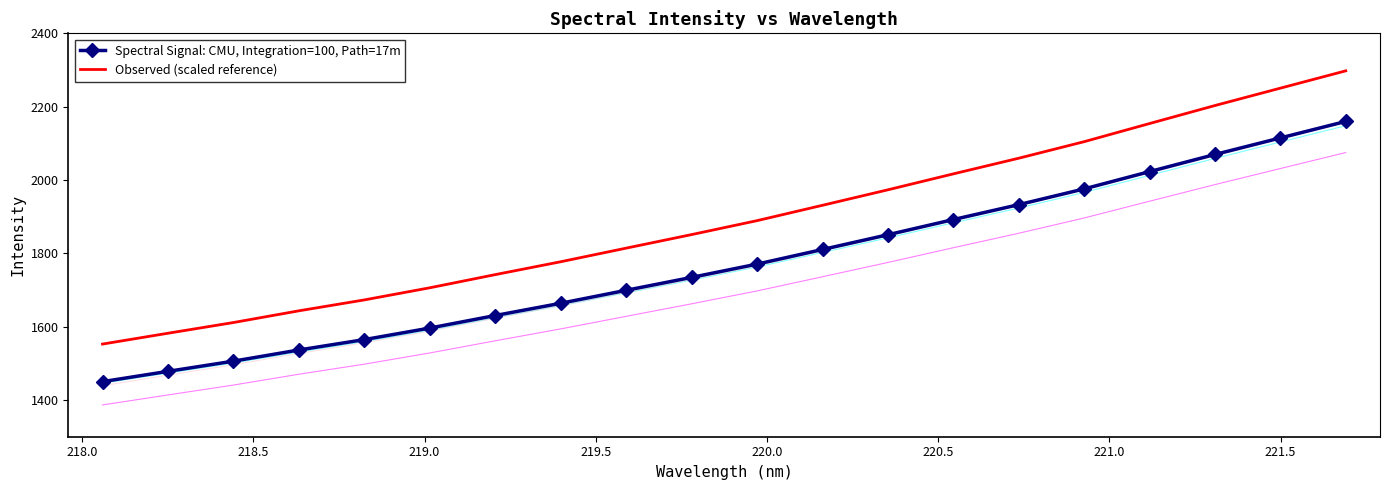

Which series has the largest total across all categories?

Observed (scaled reference)